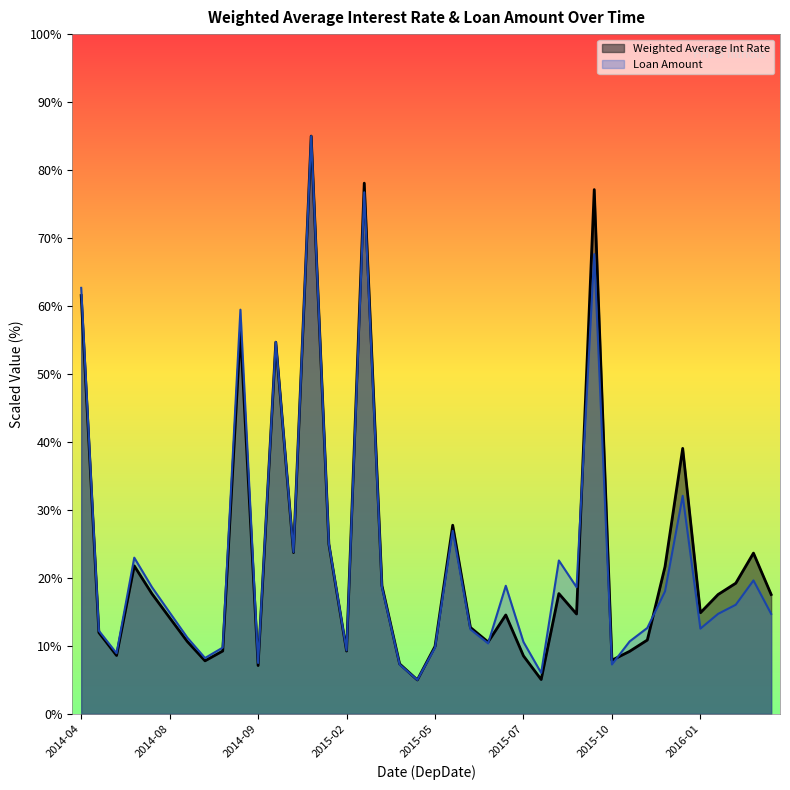

What is the lowest value of the Weighted Average Int Rate series?

5.0